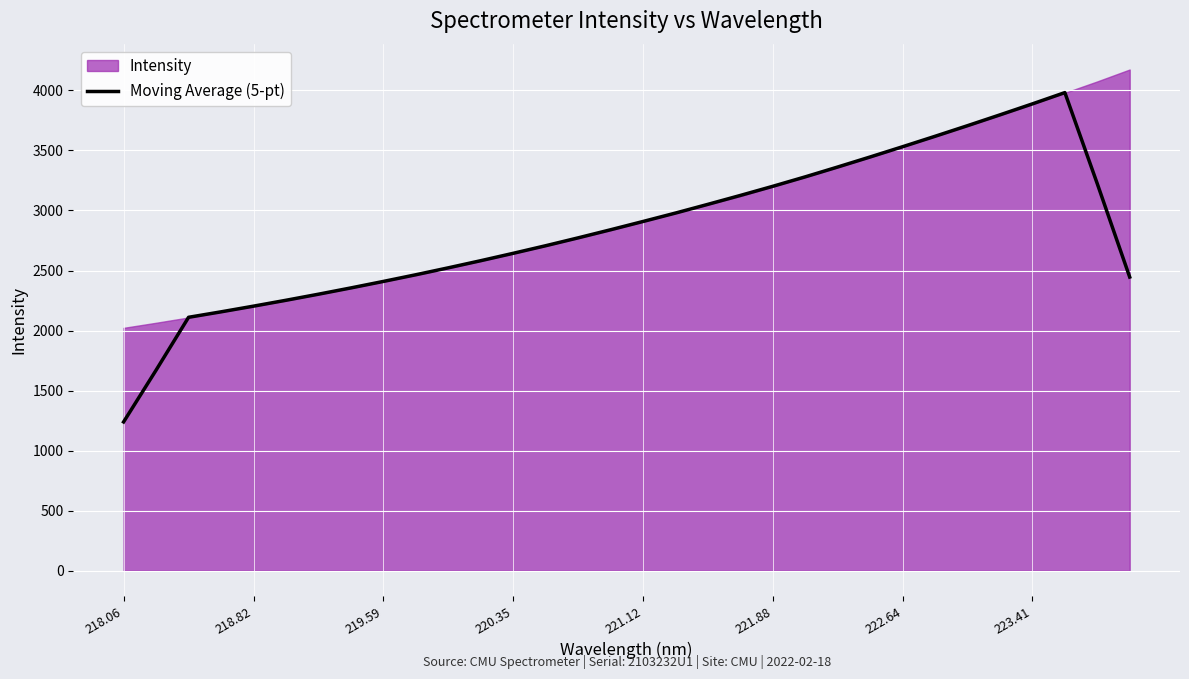

Is it true that Moving Average (5-pt) equals 3201.9 at 221.88?

True